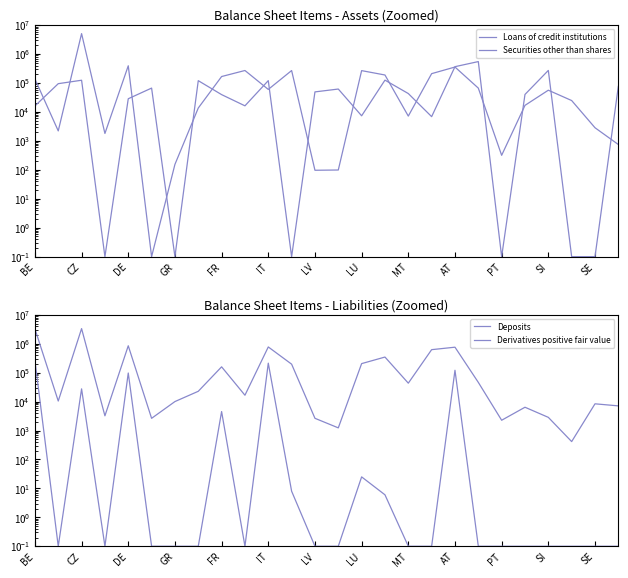

Is the value of Deposits at MT greater than the value of Derivatives positive fair value at AT?

Yes